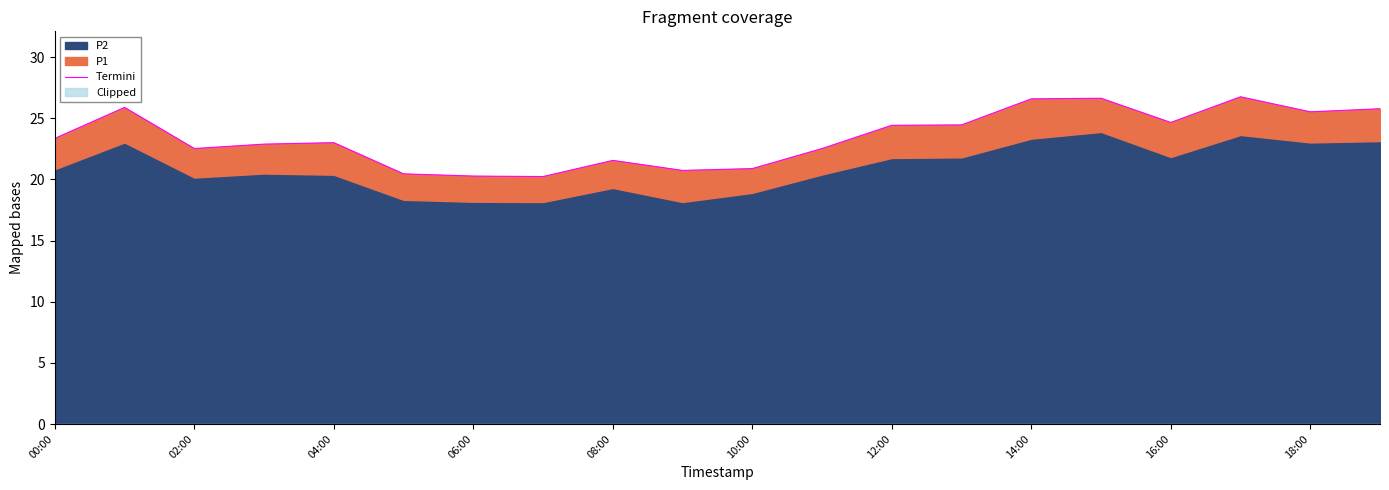

The chart shows a value of 20.9 at 10:00. True or false?

True